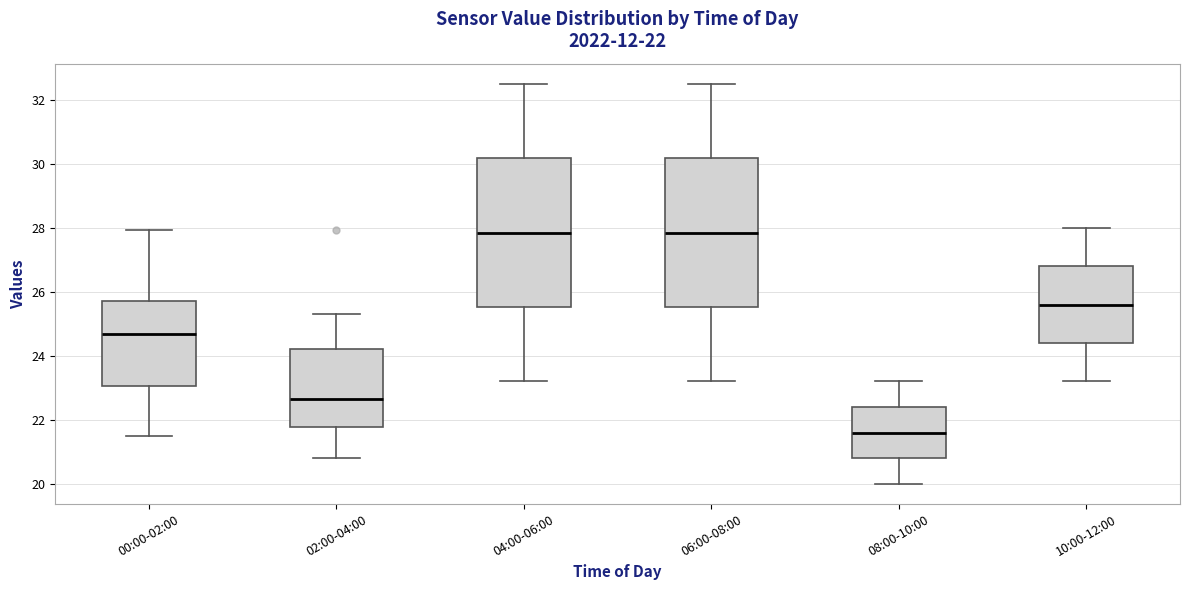

Which box has the lowest median line?

08:00-10:00